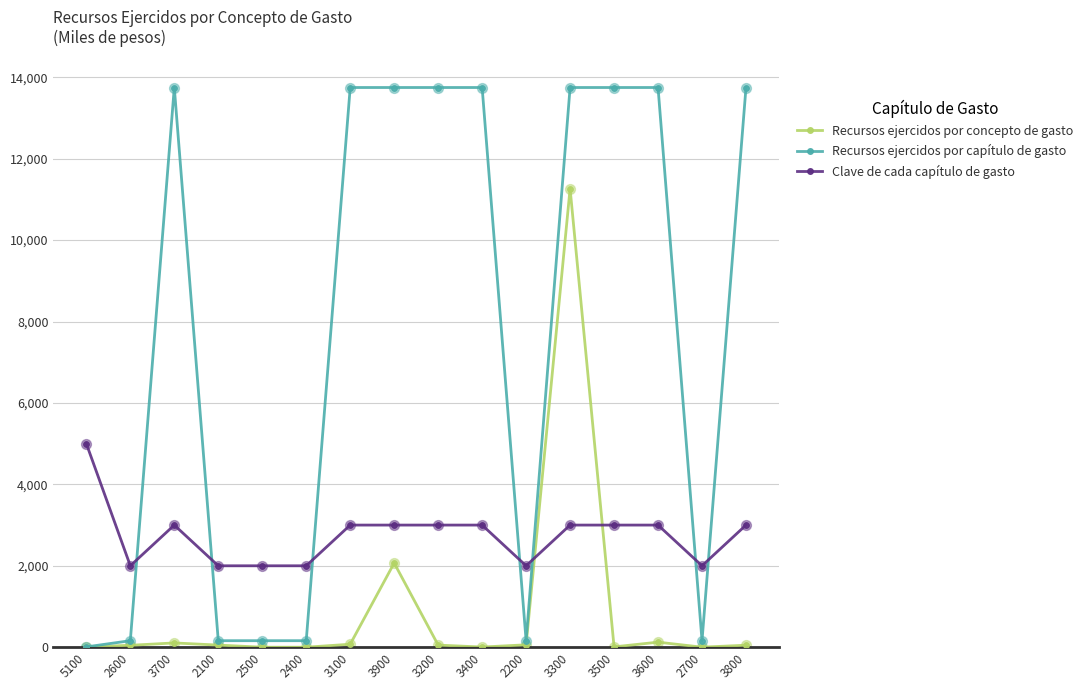

Which series has the largest range (max minus min)?

Recursos ejercidos por capítulo de gasto